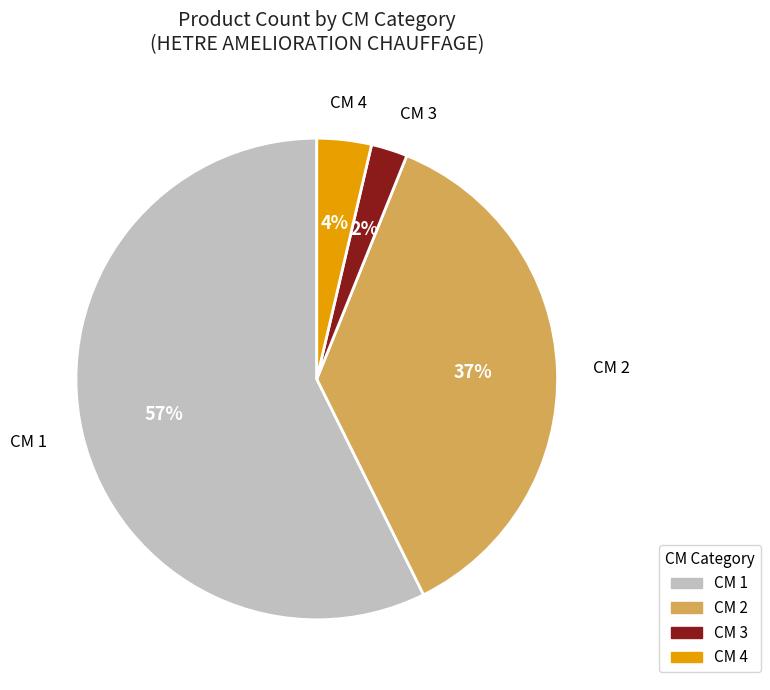

To the nearest percent, what is the average slice percentage?

25%